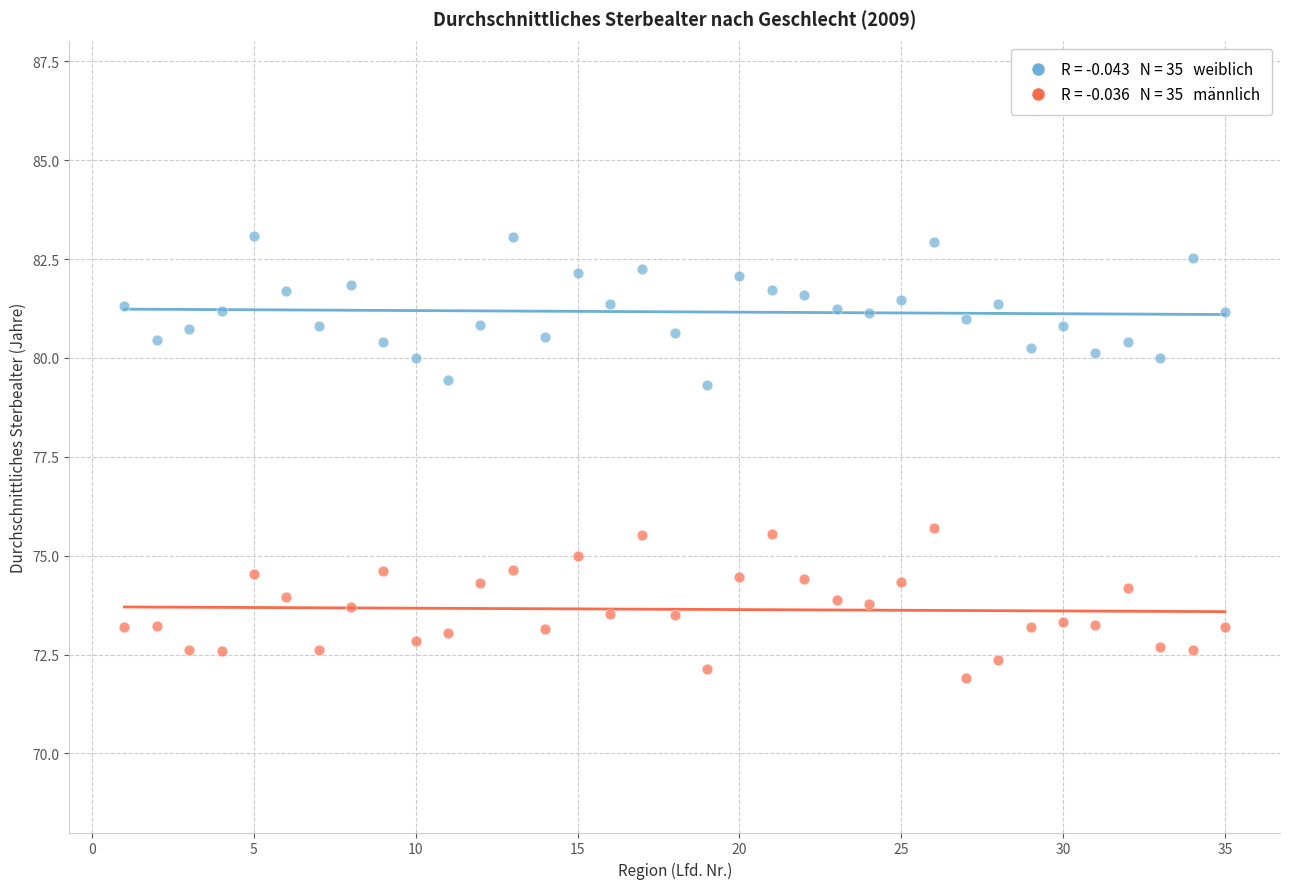

Across all data points, what is the range of Y values (max minus min)?

11.2